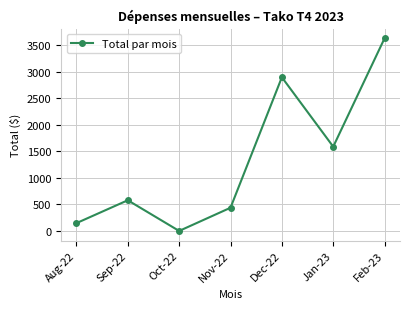

How many points are lower than both their immediate neighbors (excluding endpoints)?

2